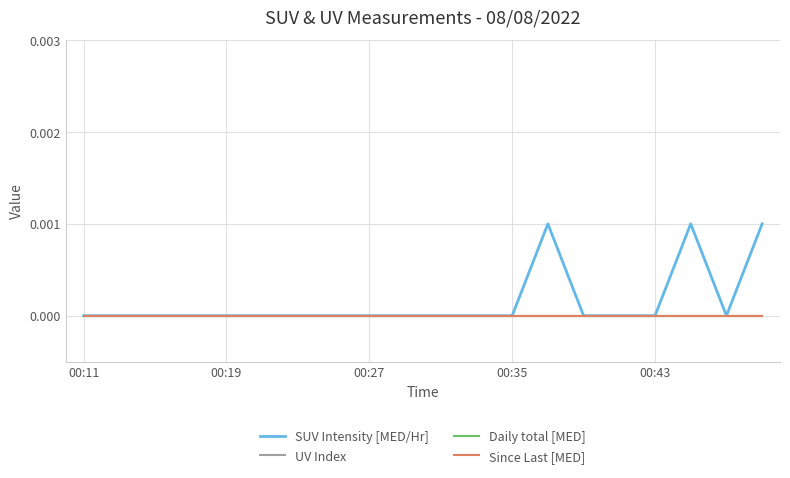

Does the chart have visible grid lines?

Yes